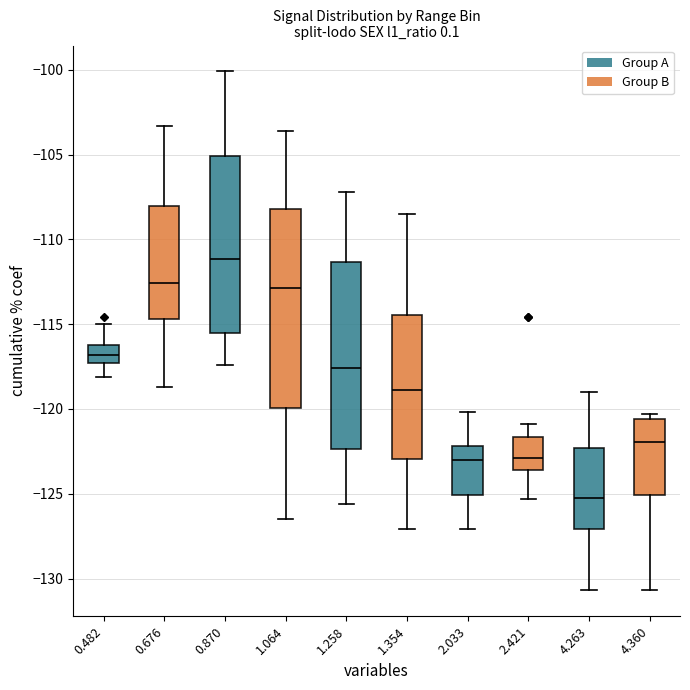

Reading left to right, transcribe this box plot: for each box, give where its median line is, the range the box spans, and where its two whiskers end, as read against the y-axis. The values are not printed on the chart, so give them approximately, as read against the axis.

0.482: median -117.0, box -117.5 to -116.0, whiskers -118.0 to -115.0
0.676: median -112.5, box -114.5 to -108.0, whiskers -118.5 to -103.5
0.870: median -111.0, box -115.5 to -105.0, whiskers -117.5 to -100.0
1.064: median -113.0, box -120.0 to -108.0, whiskers -126.5 to -103.5
1.258: median -117.5, box -122.5 to -111.5, whiskers -125.5 to -107.0
1.354: median -119.0, box -123.0 to -114.5, whiskers -127.0 to -108.5
2.033: median -123.0, box -125.0 to -122.0, whiskers -127.0 to -120.0
2.421: median -123.0, box -123.5 to -121.5, whiskers -125.5 to -121.0
4.263: median -125.0, box -127.0 to -122.5, whiskers -130.5 to -119.0
4.360: median -122.0, box -125.0 to -120.5, whiskers -130.5 to -120.5 (just above the box's upper edge)